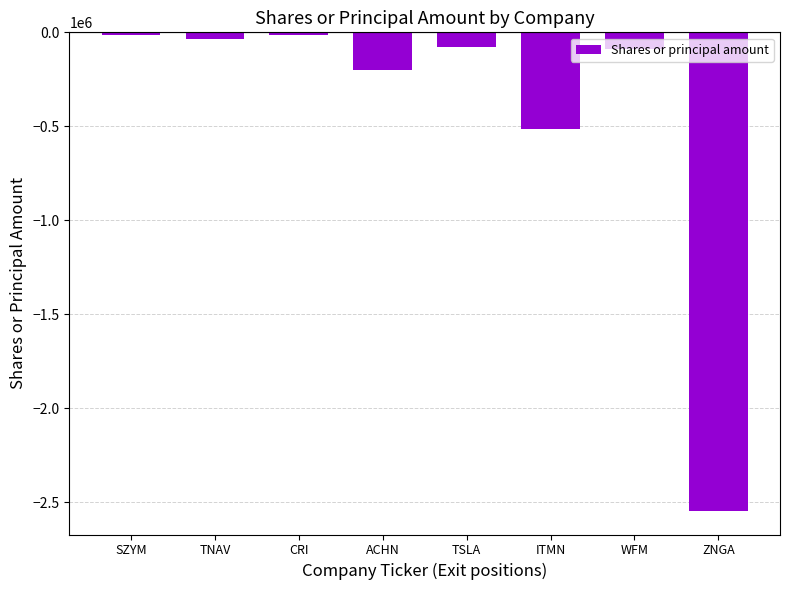

Is it true that the value at ACHN is -200000?

True